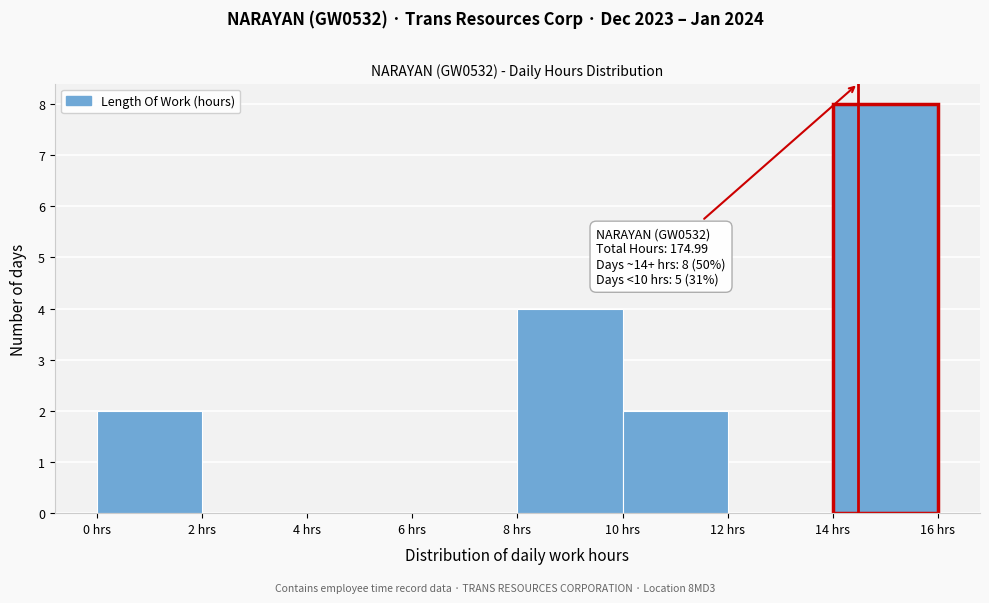

Over which range of the x-axis is the bar tallest?

14 to 16